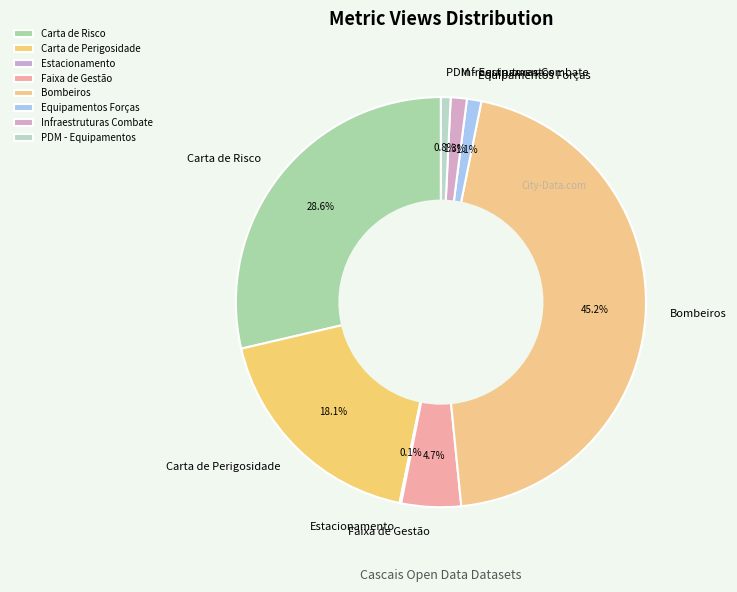

To the nearest percent, what is the difference between the Infraestruturas Combate and PDM - Equipamentos slice percentages?

1%